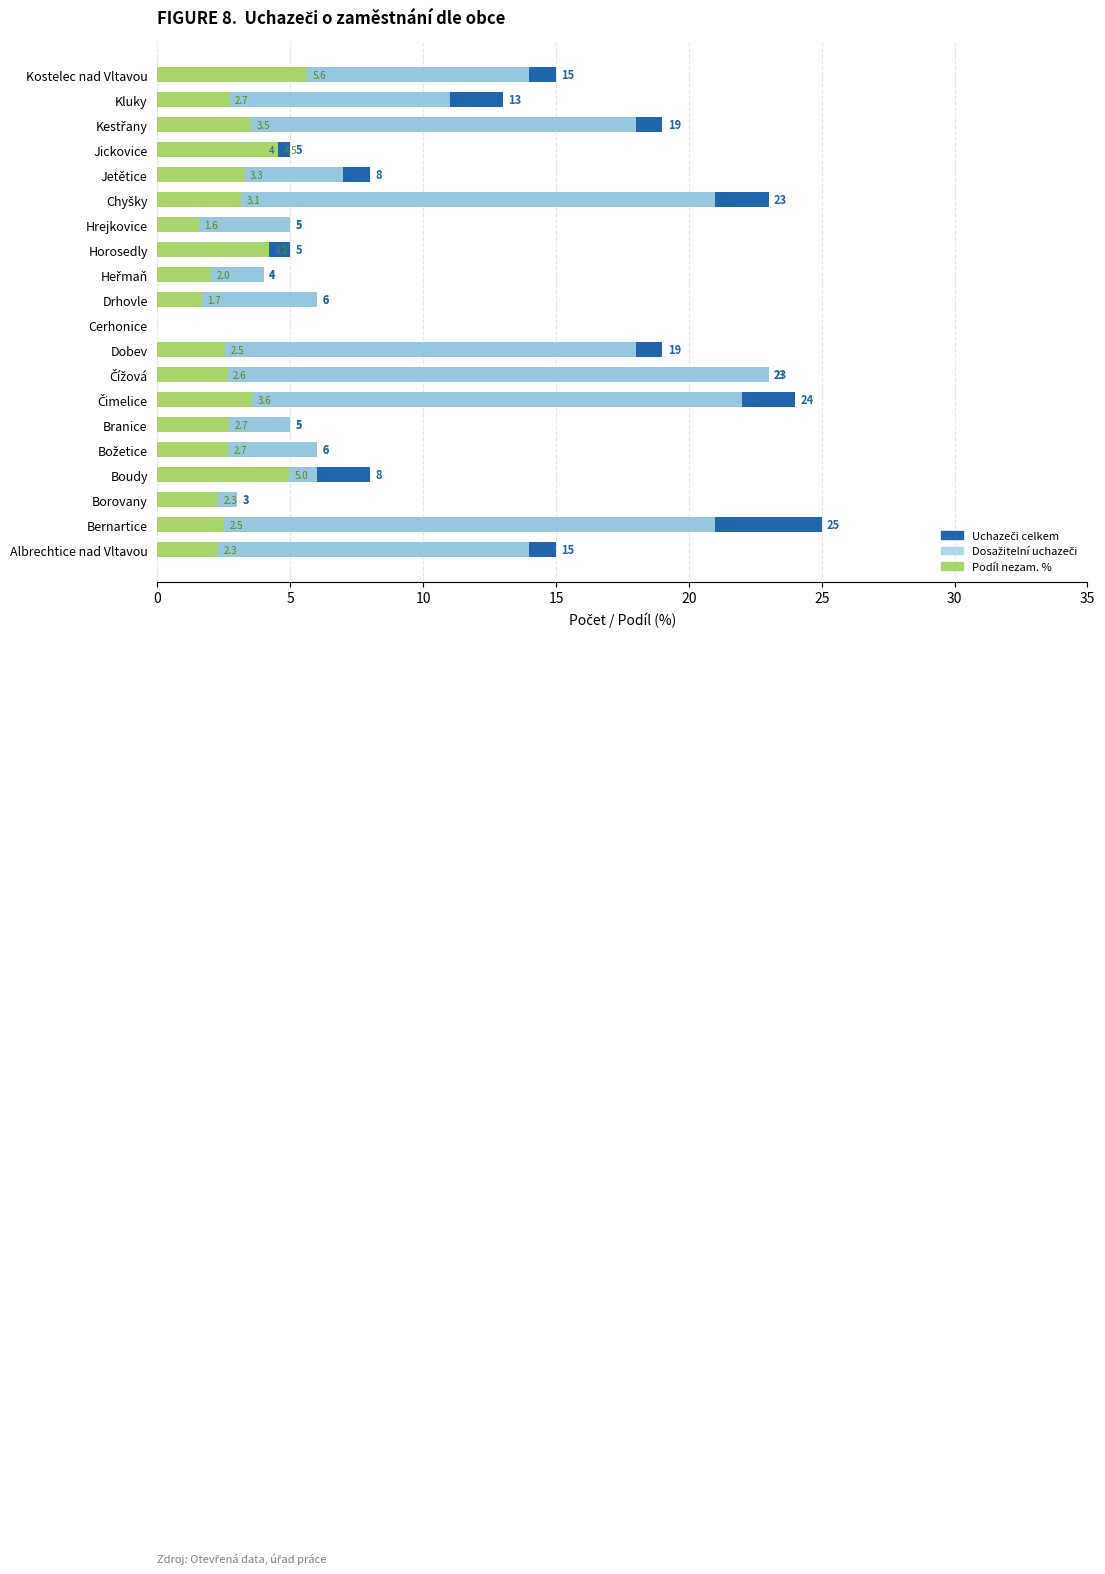

Which series has the largest range (max minus min)?

Uchazeči celkem